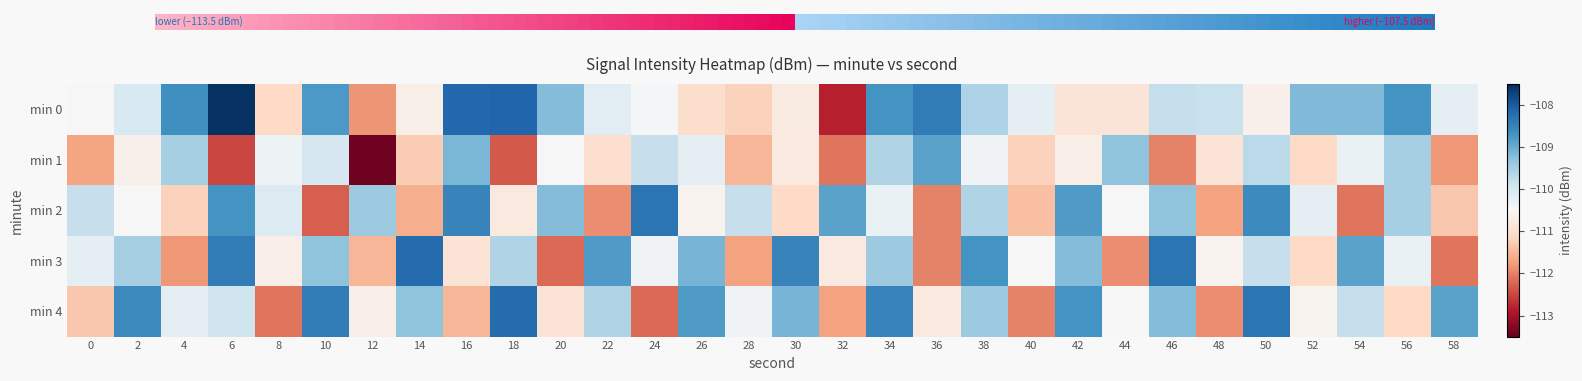

At which category is the sum across all series the highest?

34